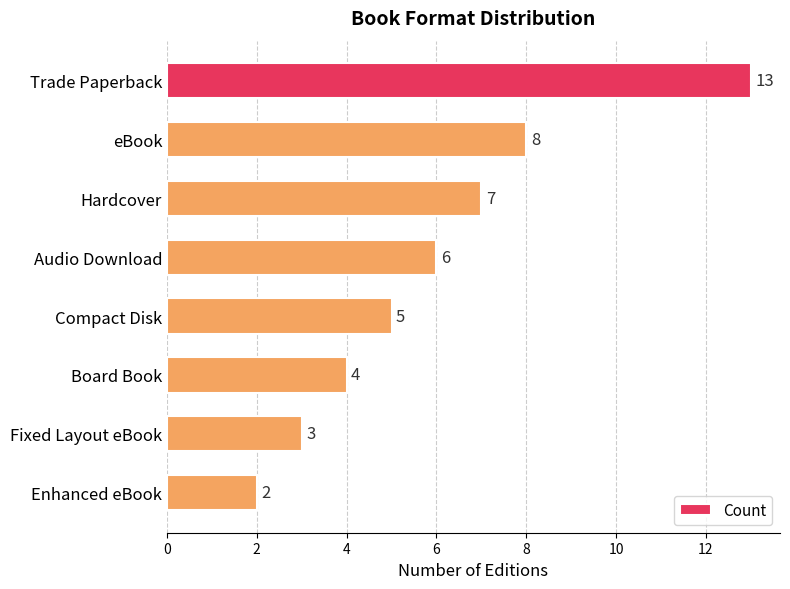

Reading top to bottom, extract all data points from this chart.

Trade Paperback=13	eBook=8	Hardcover=7	Audio Download=6	Compact Disk=5	Board Book=4	Fixed Layout eBook=3	Enhanced eBook=2